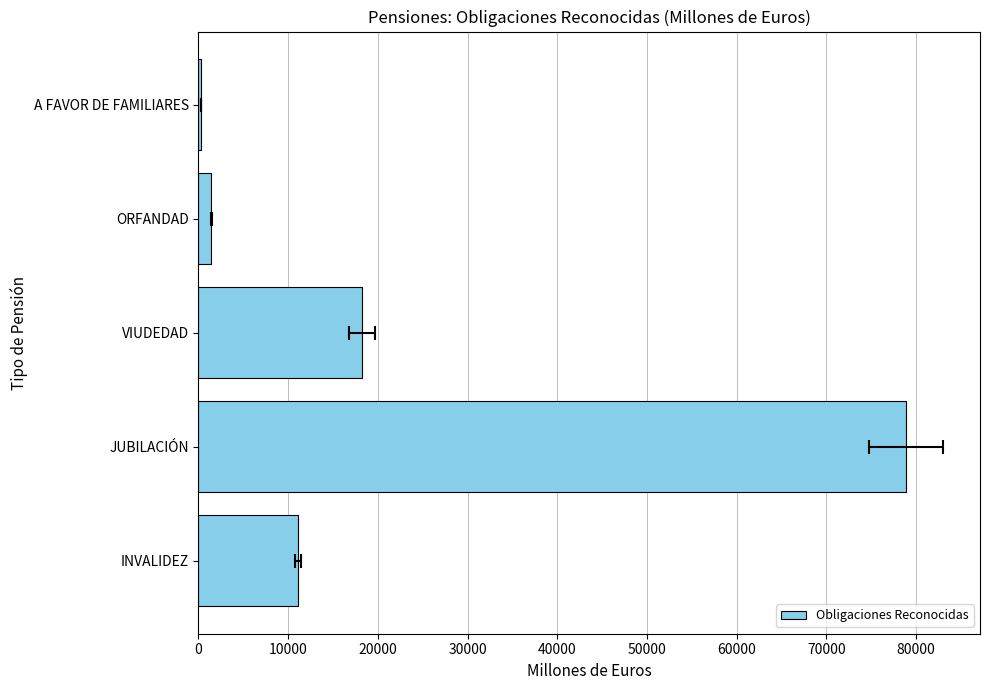

What is the difference between the values at JUBILACIÓN and ORFANDAD?

77417.9